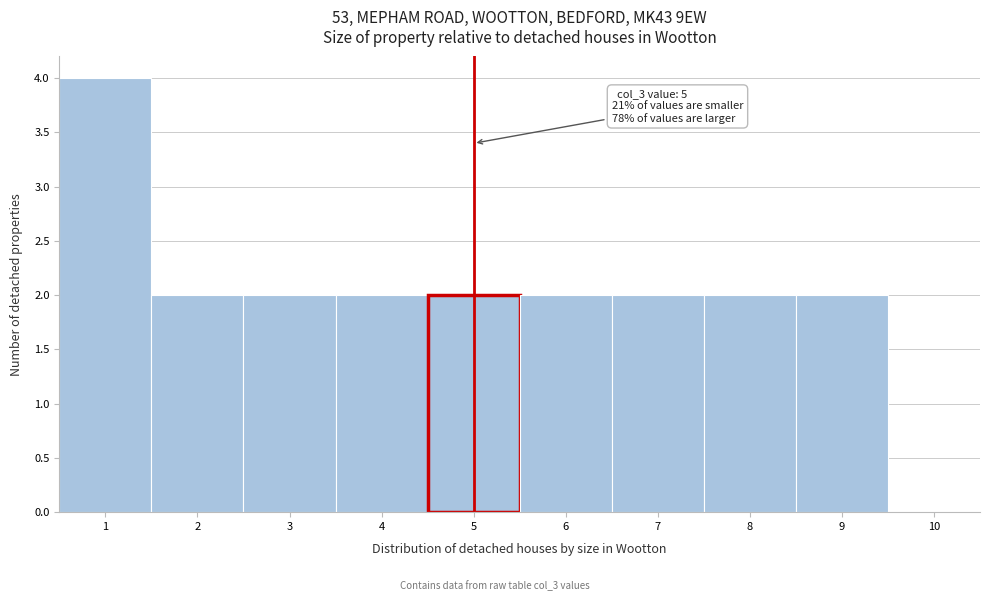

Which range on the x-axis has the tallest bar?

0.5 to 1.5